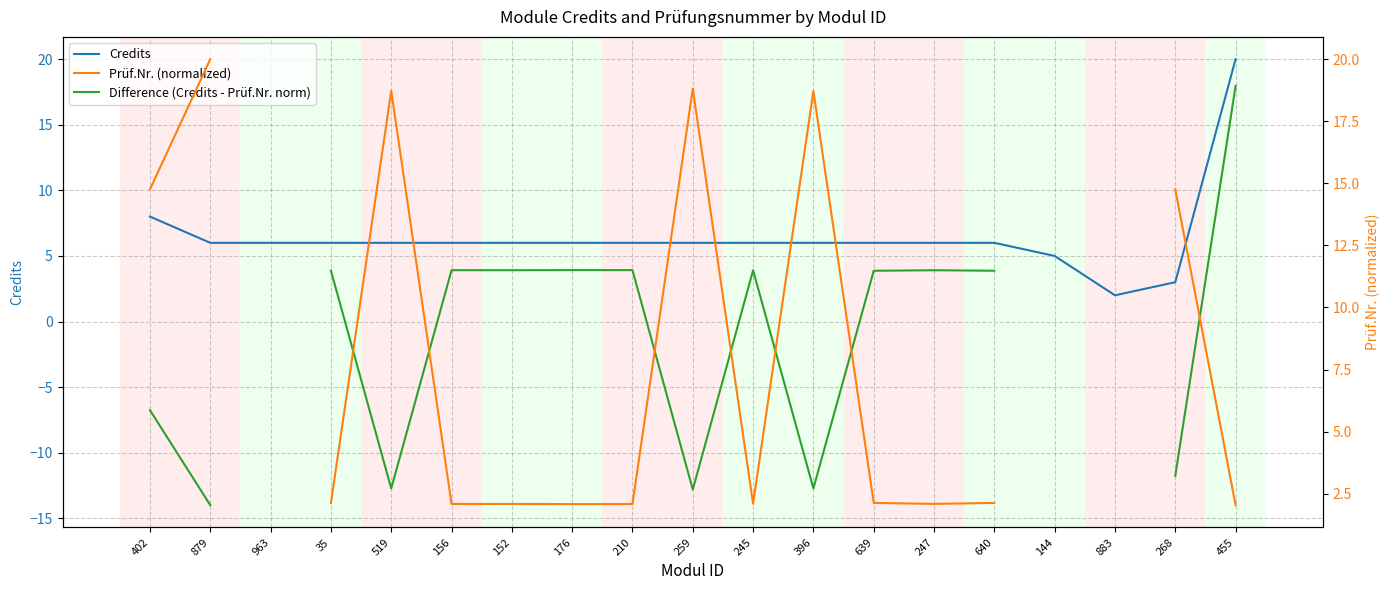

List the series in order of their peak value, highest first.

Credits, Prüf.Nr. (normalized), Difference (Credits - Prüf.Nr. norm)